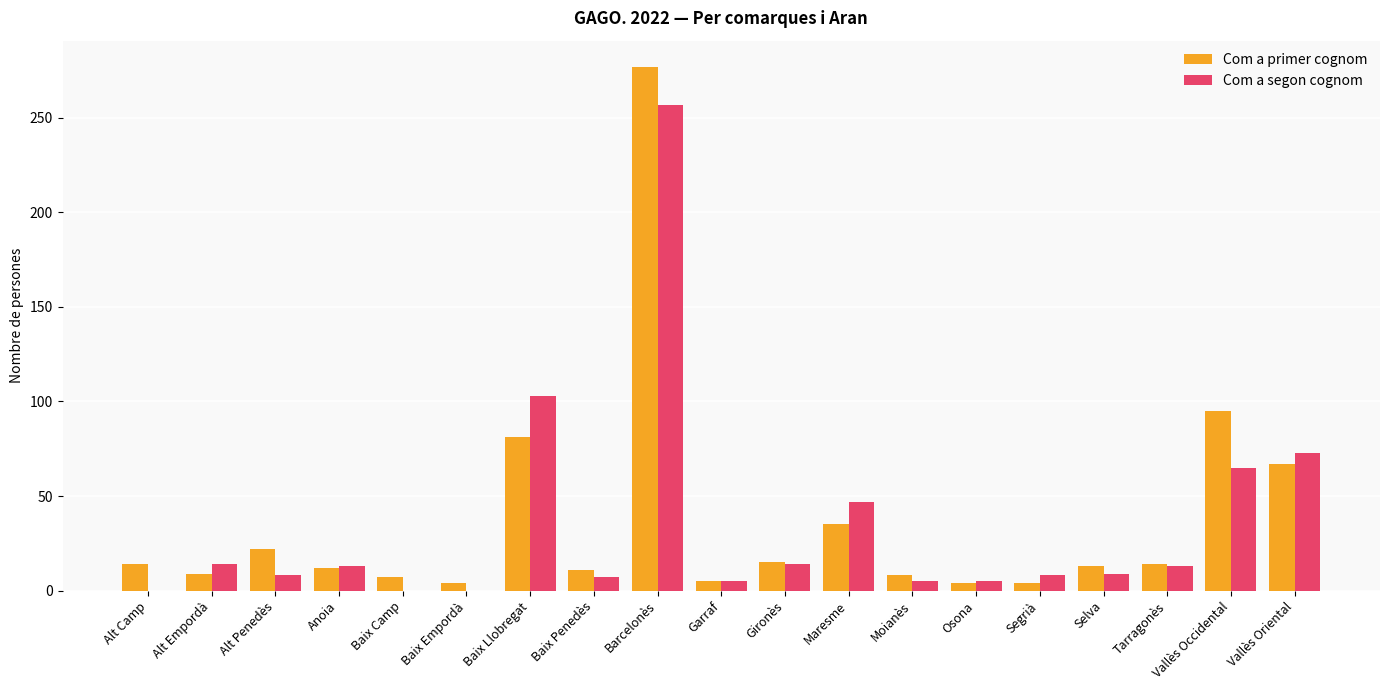

Which series has the widest spread of values?

Com a primer cognom